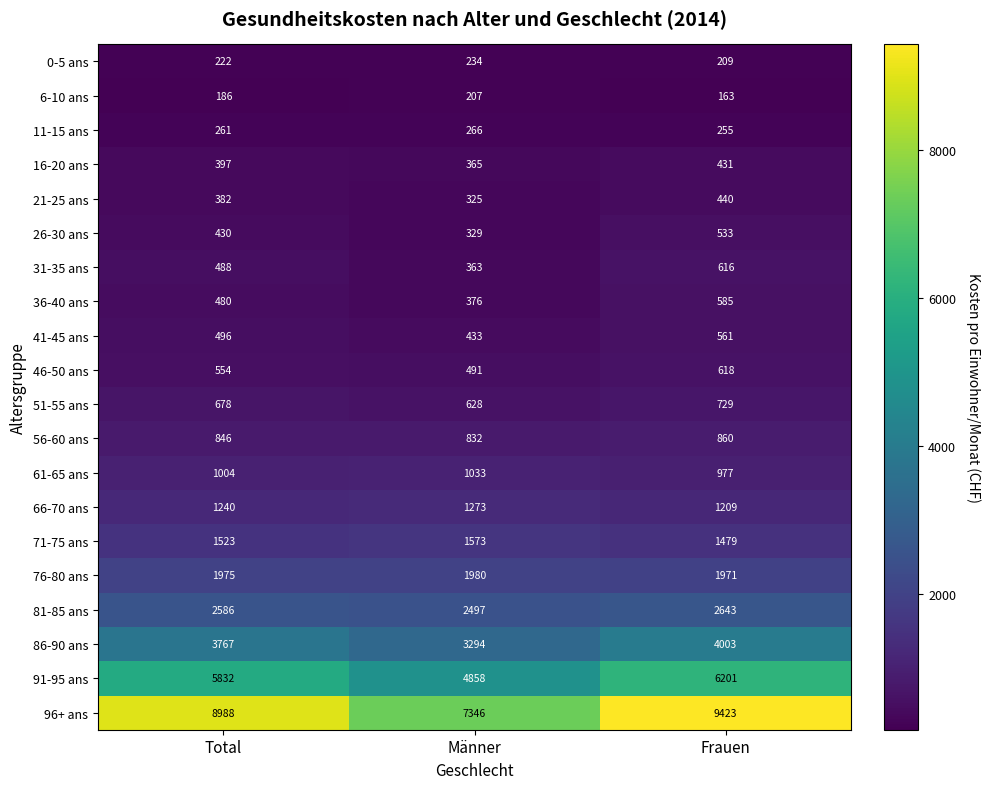

List the series in order of their peak value, lowest first.

6-10 ans, 0-5 ans, 11-15 ans, 16-20 ans, 21-25 ans, 26-30 ans, 41-45 ans, 36-40 ans, 31-35 ans, 46-50 ans, 51-55 ans, 56-60 ans, 61-65 ans, 66-70 ans, 71-75 ans, 76-80 ans, 81-85 ans, 86-90 ans, 91-95 ans, 96+ ans